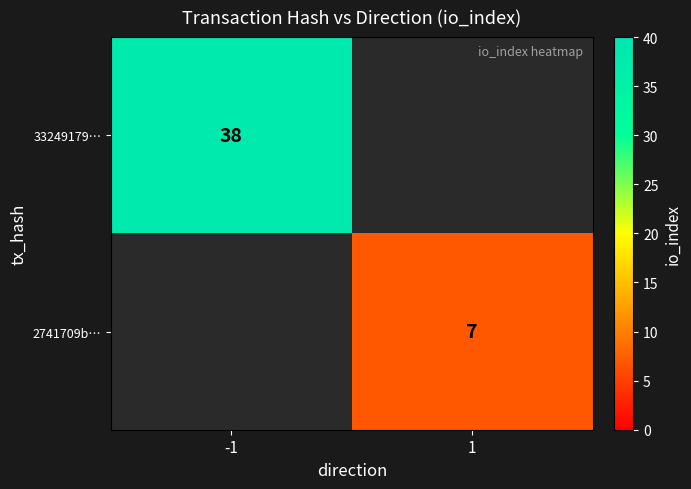

True or false: 2741709b… has a value of 7 at 1.

True